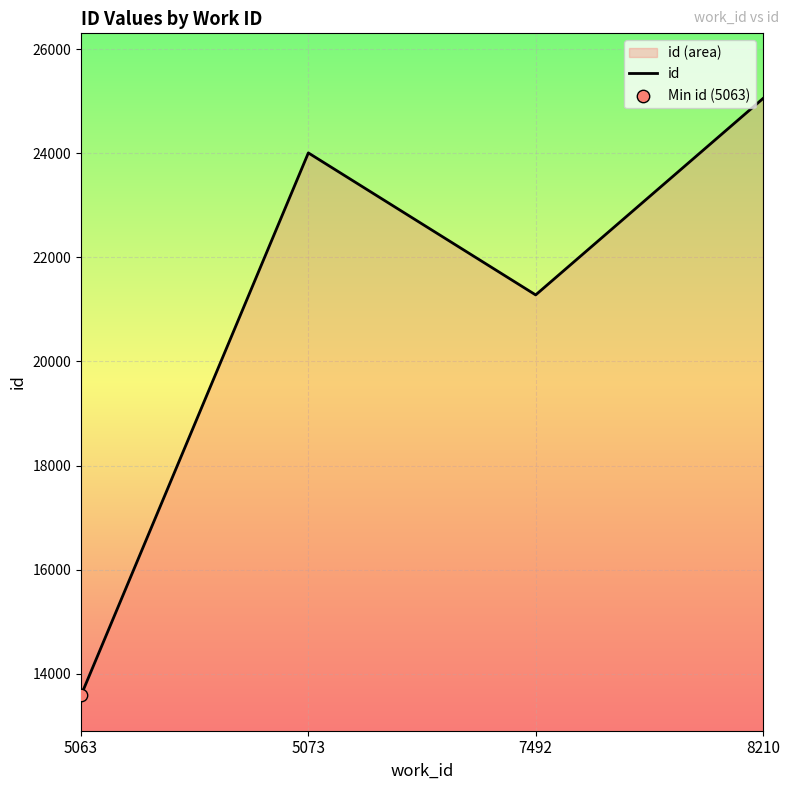

What is the ratio of the value at 5063 to the value at 7492?

0.6